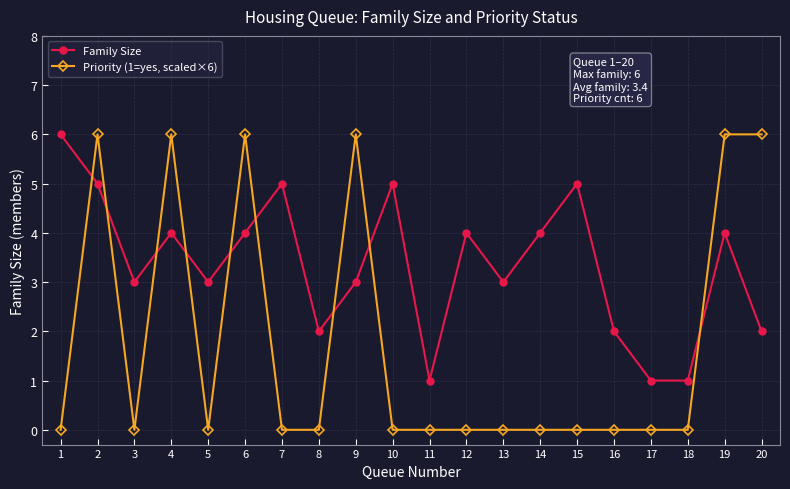

How many distinct data groups are displayed?

2